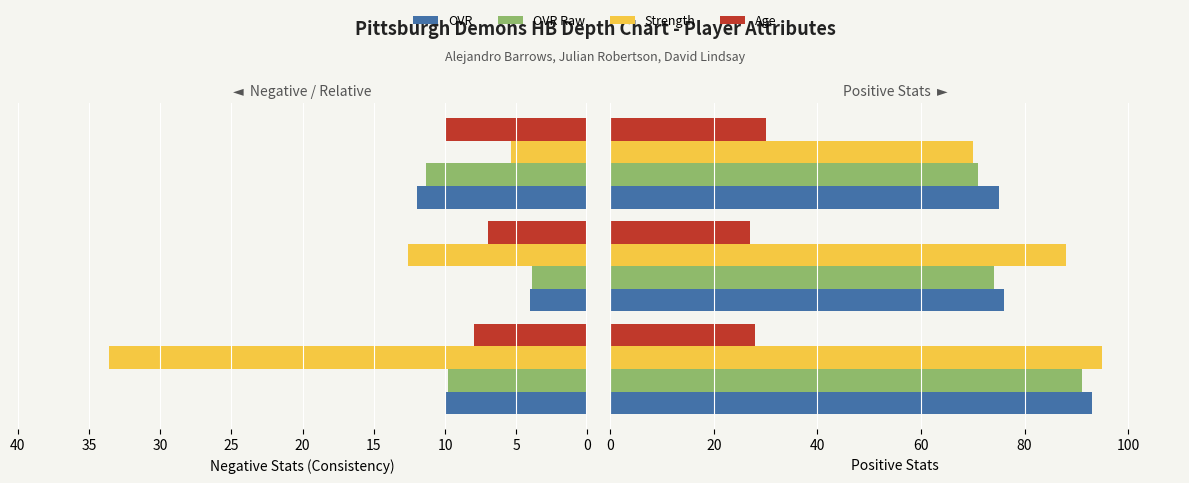

What is the sum of the consistency values at Rank 2 (Robertson) and Rank 3 (Lindsay)?

16.0